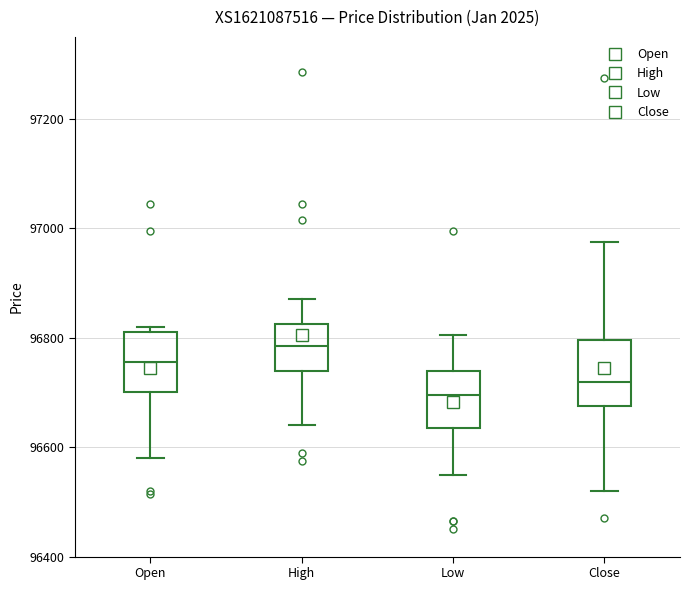

Reading left to right, read every box against the y-axis: the position of its median line, the range the box covers, and the ends of its whiskers. The values are not printed on the chart, so give them approximately, as read against the axis.

Open: median 96760, box 96700 to 96820, whiskers 96580 to 96820 (just above the box's upper edge)
High: median 96780, box 96740 to 96820, whiskers 96640 to 96880
Low: median 96700, box 96640 to 96740, whiskers 96560 to 96800
Close: median 96720, box 96680 to 96800, whiskers 96520 to 96980